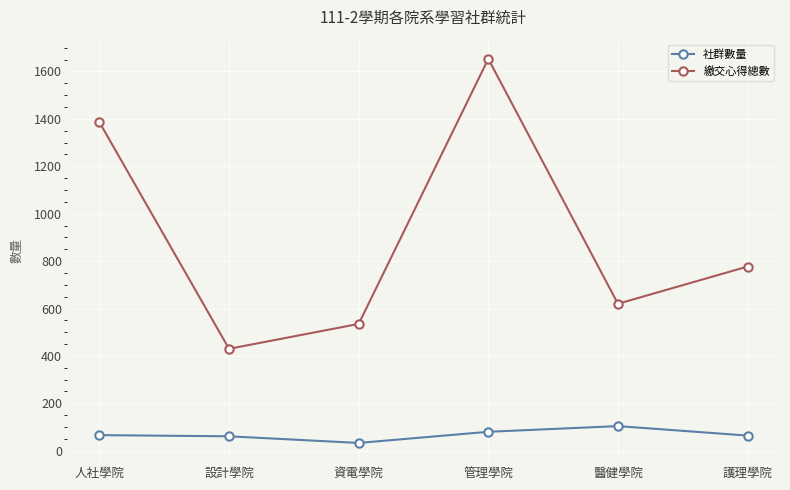

What is the difference between the maximum and minimum values in the 繳交心得總數 series?

1223